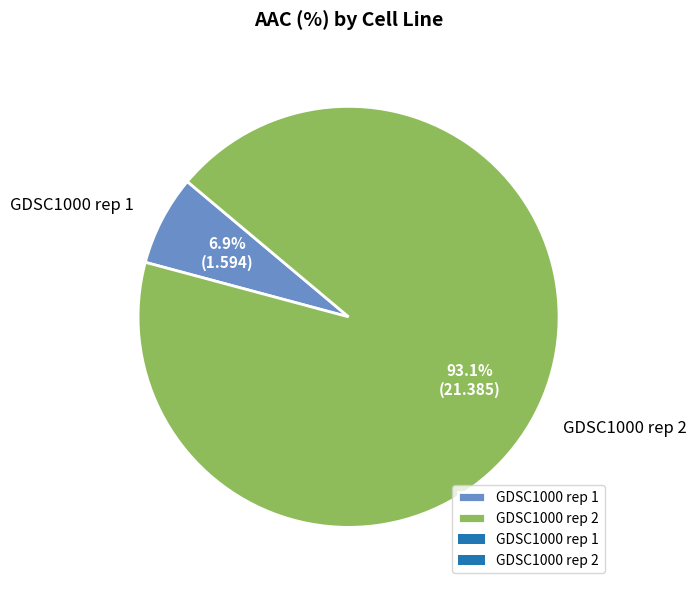

Which slice is the largest?

GDSC1000 rep 2